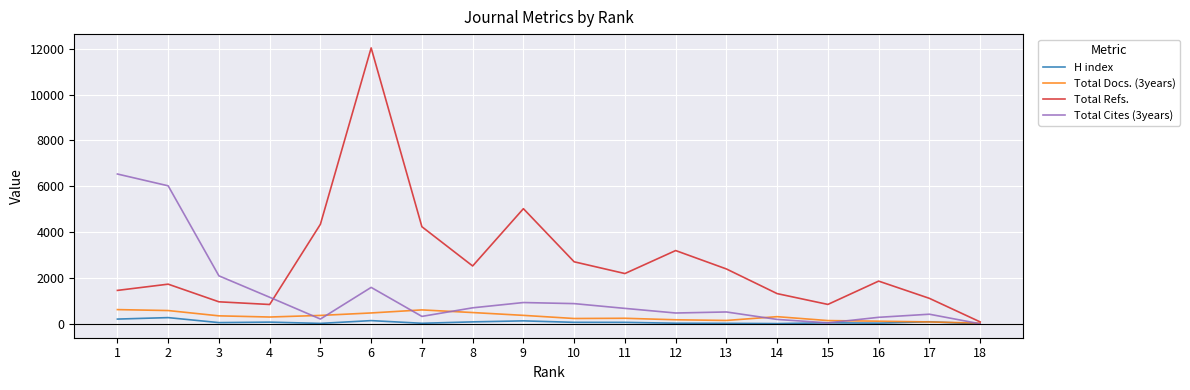

At which category is the sum across all series the highest?

6